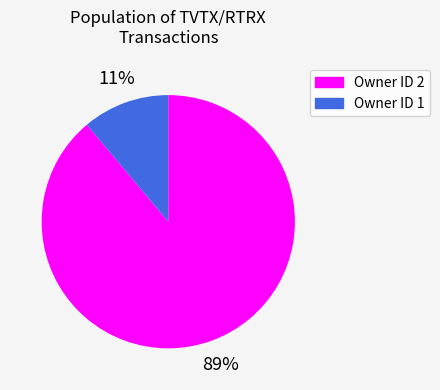

To the nearest percent, what is the difference between the largest and smallest slice percentages?

78%